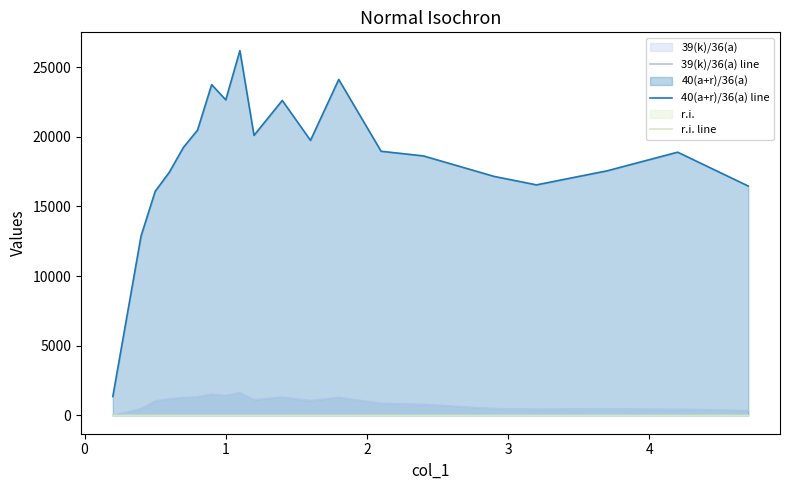

How many interior local peaks does the 40(a+r)/36(a) line series have?

5